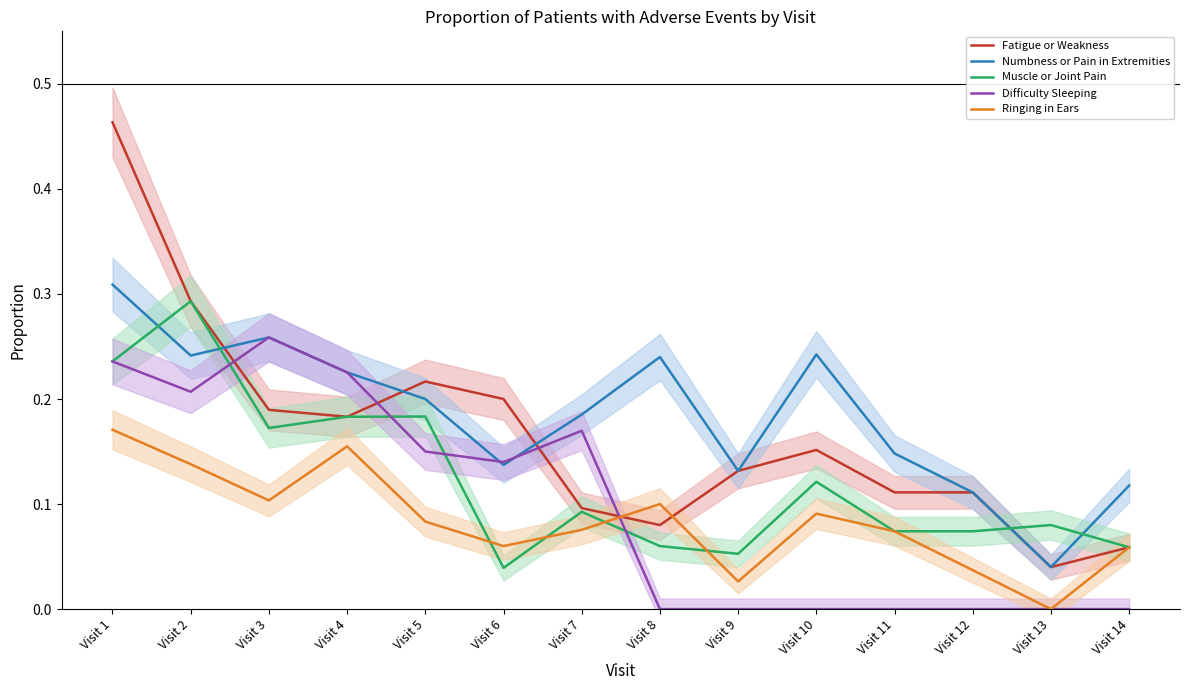

What is the value of the Difficulty Sleeping point at the 5th from the left?

0.1